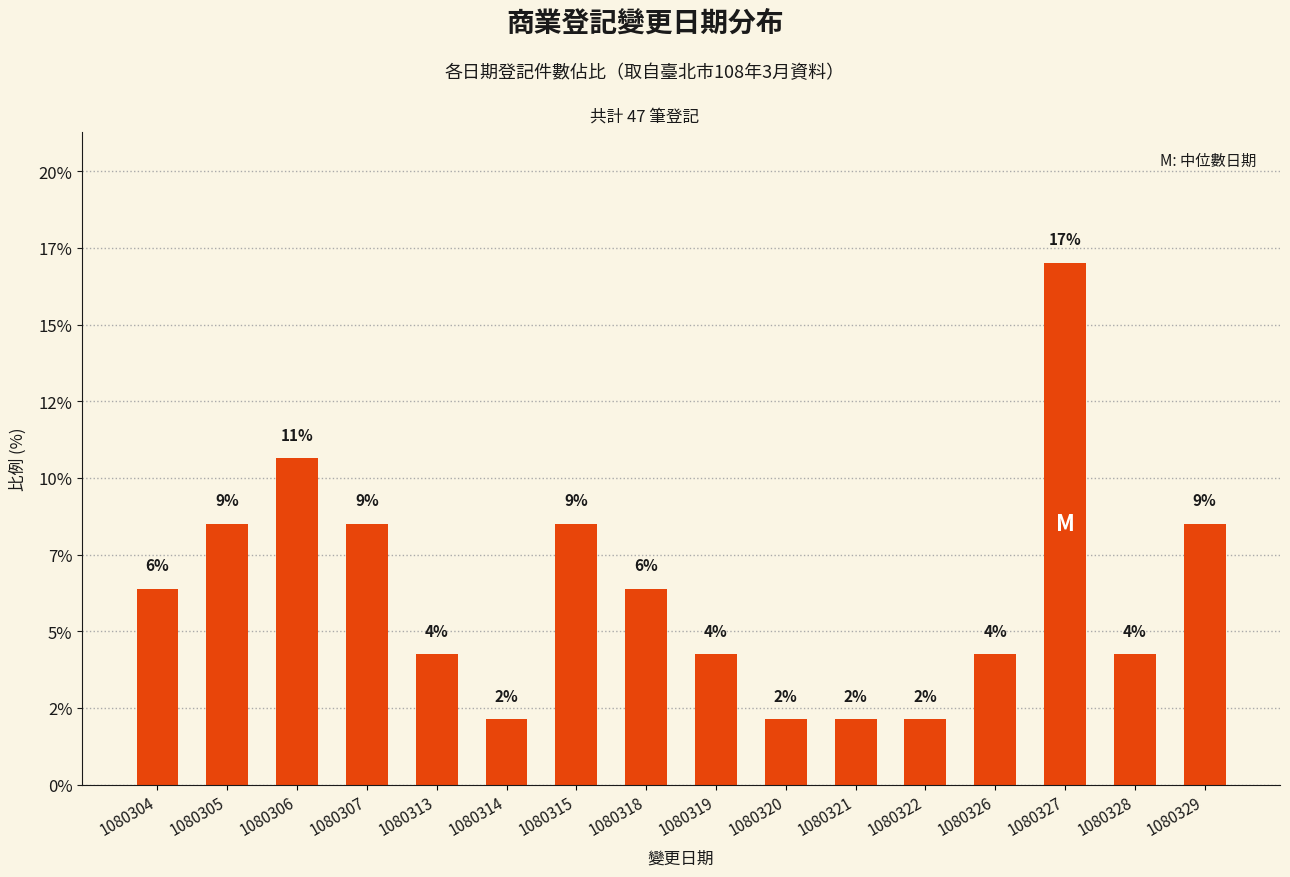

What is the maximum value shown in the chart?

17.0